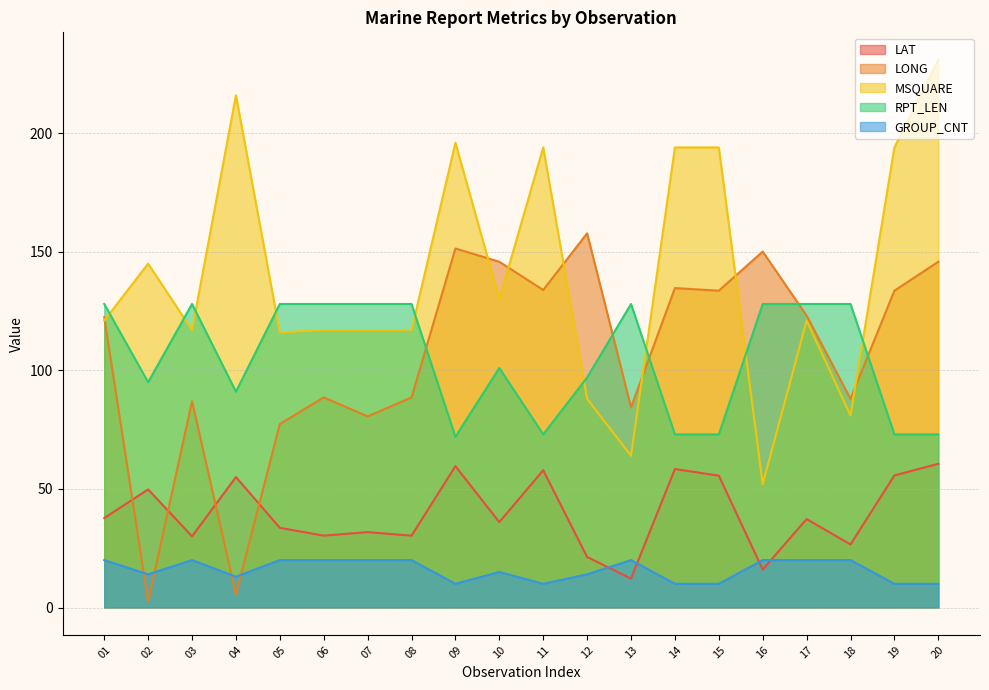

In MSQUARE, how many points are higher than both neighbors (excluding endpoints)?

5